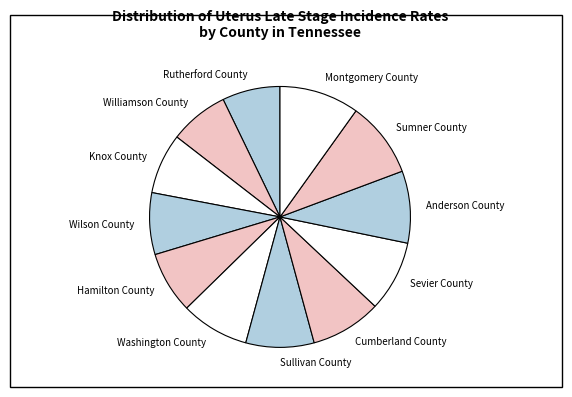

Does Rutherford County represent more than half of the total?

No